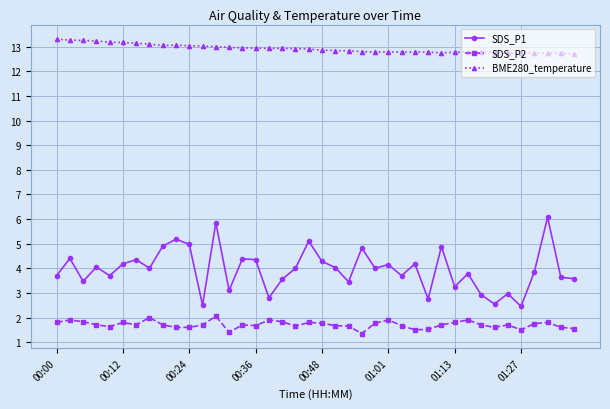

Rank the series by their average value, from lowest to highest.

SDS_P2, SDS_P1, BME280_temperature